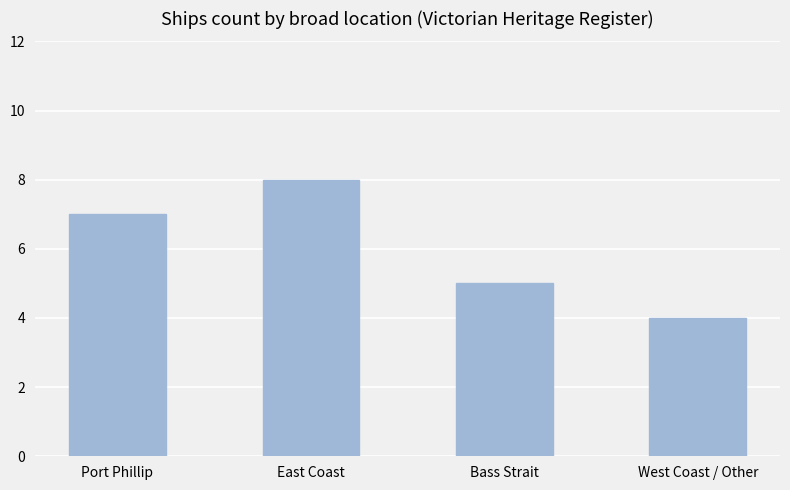

What is the value of the 1st bar from the left?

7